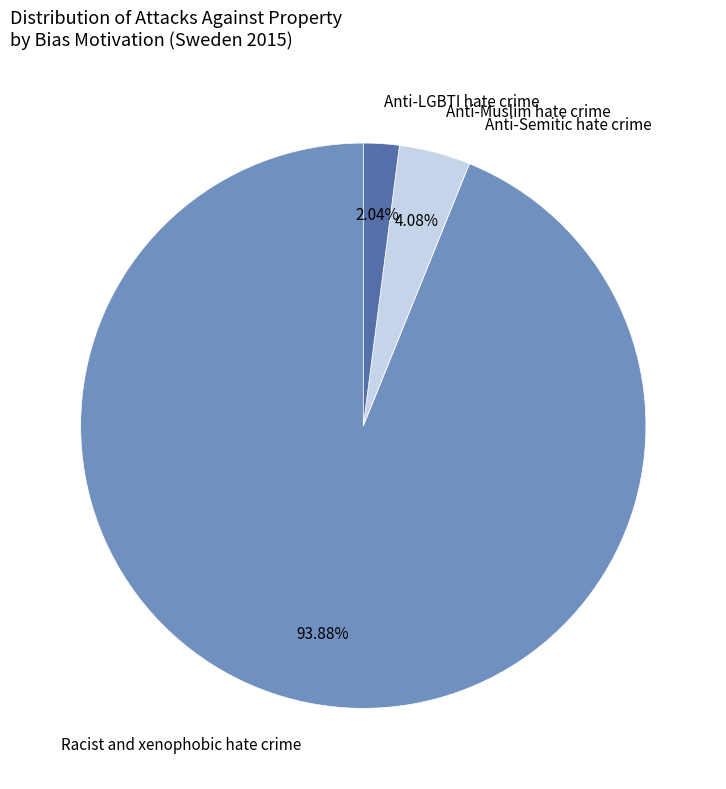

To the nearest percent, what is the difference between the largest and smallest slice percentages?

94%